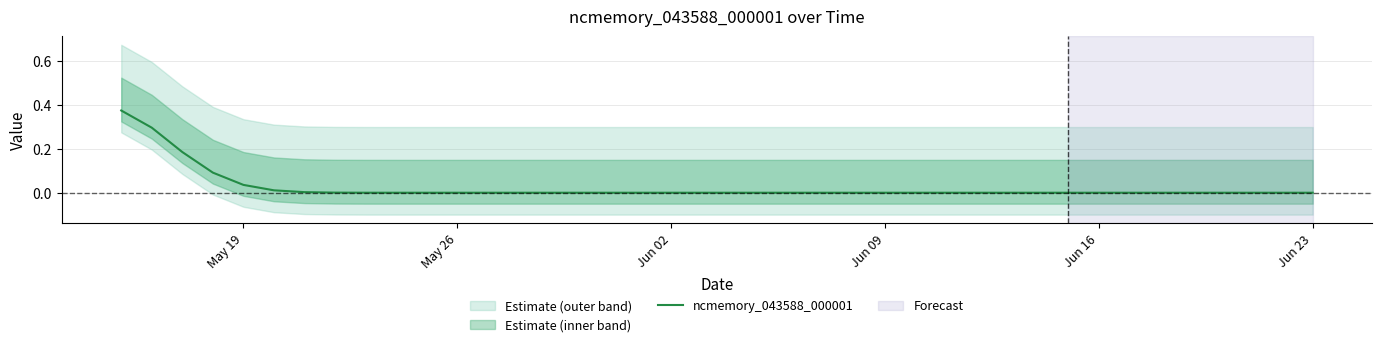

Is it true that ncmemory_043588_000001 equals 0.0 at May 26?

True